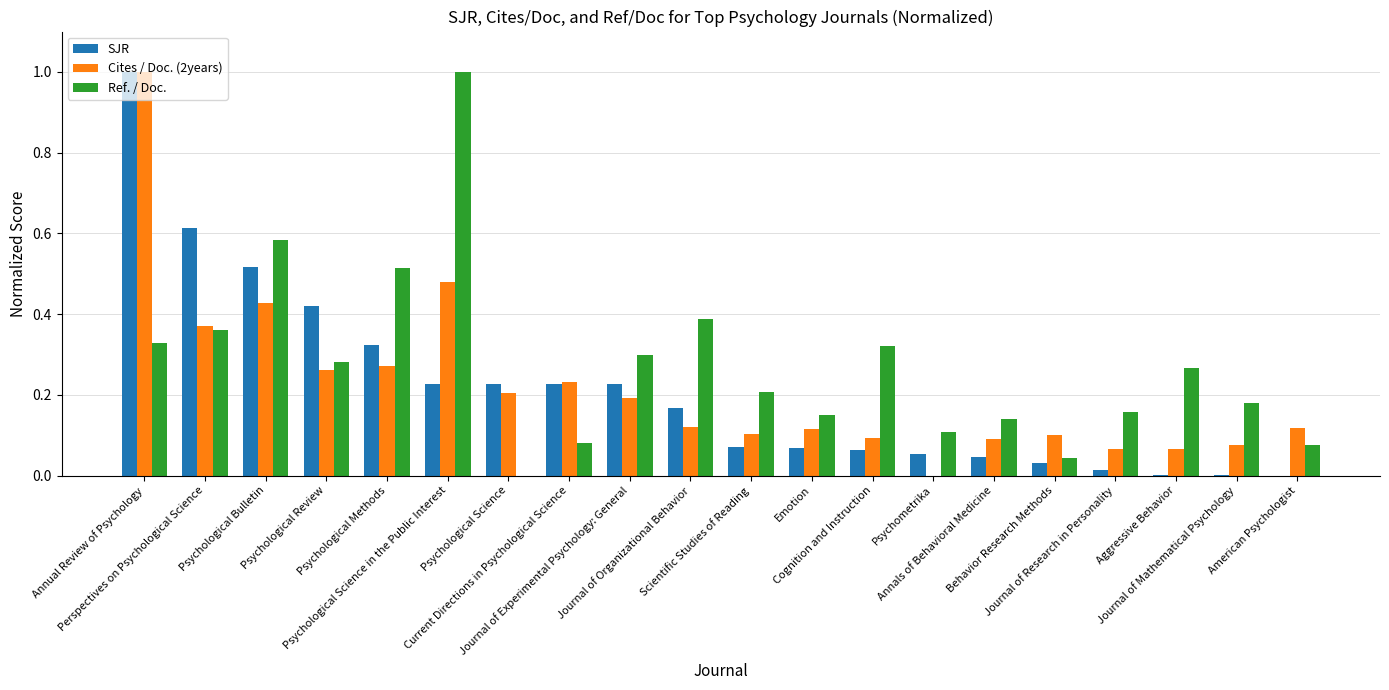

What is the sum of all Cites / Doc. (2years) values?

4.4